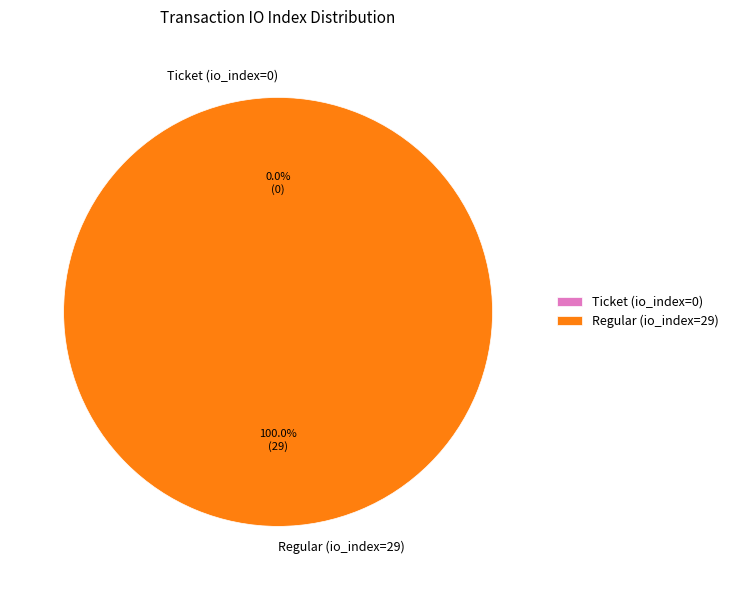

The Regular (io_index=29) slice represents 93% of the pie. True or false?

False